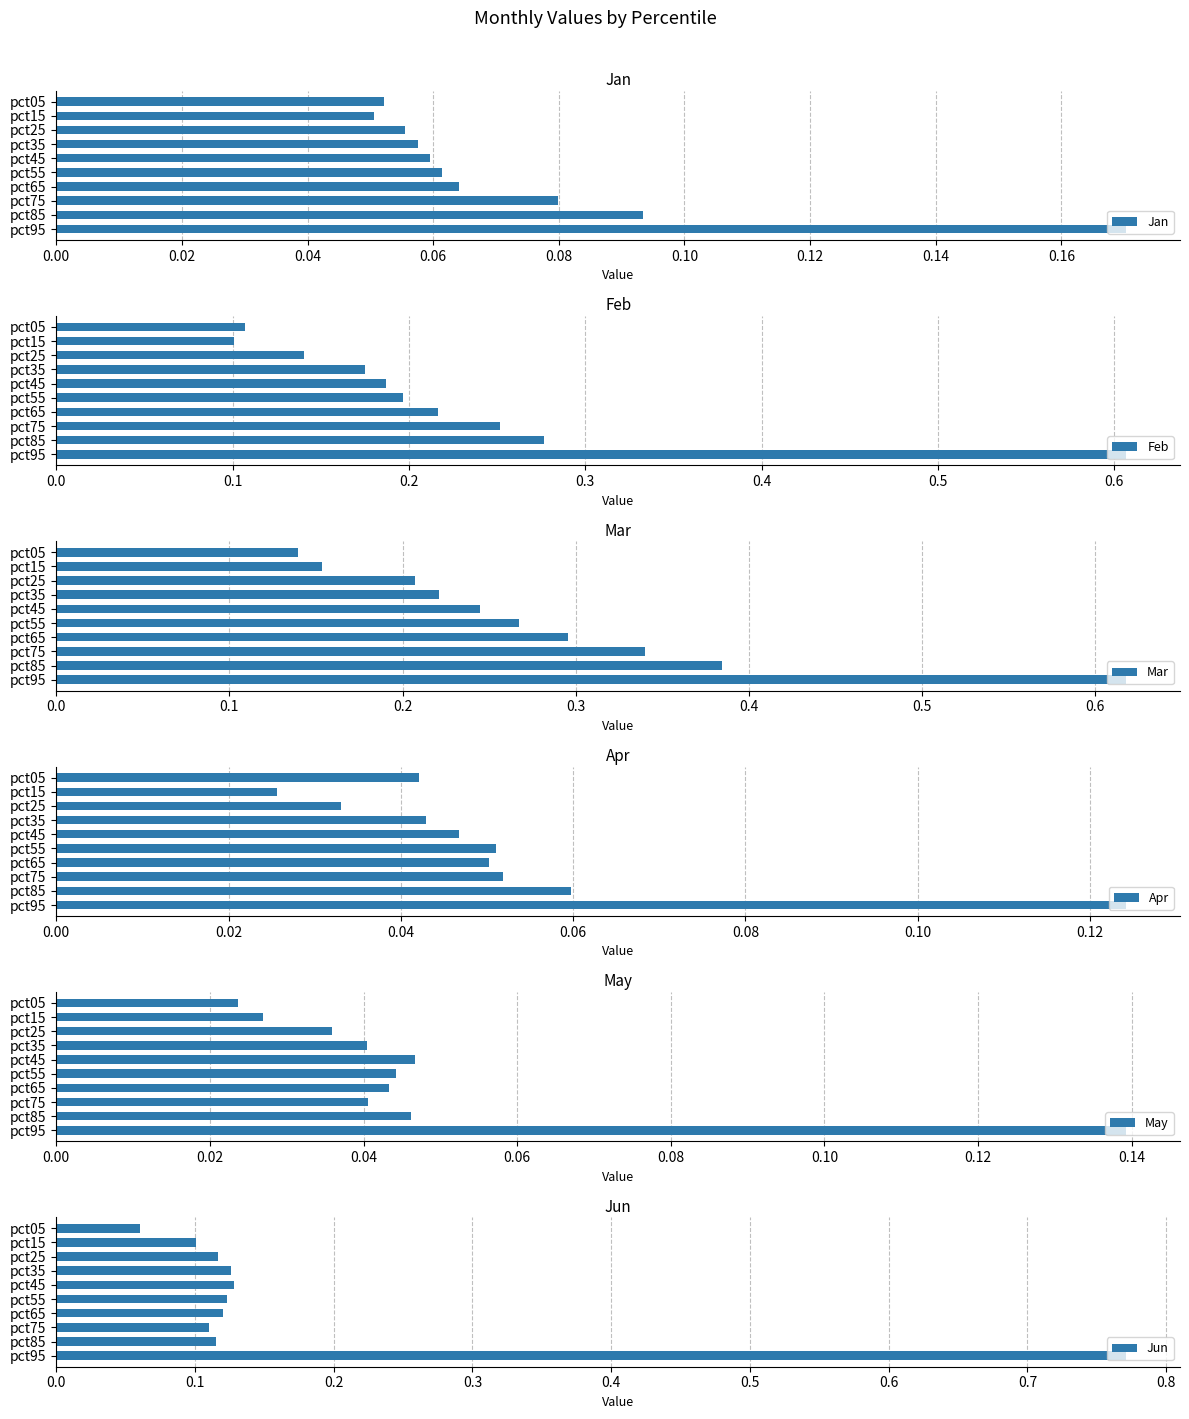

What are all the series names shown in the legend?

Jan, Feb, Mar, Apr, May, Jun